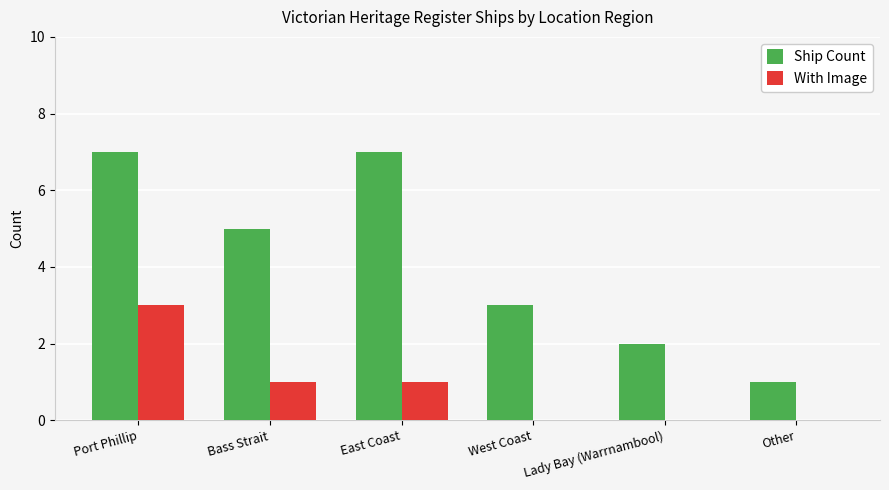

Is it true that Ship Count equals 11 at East Coast?

False